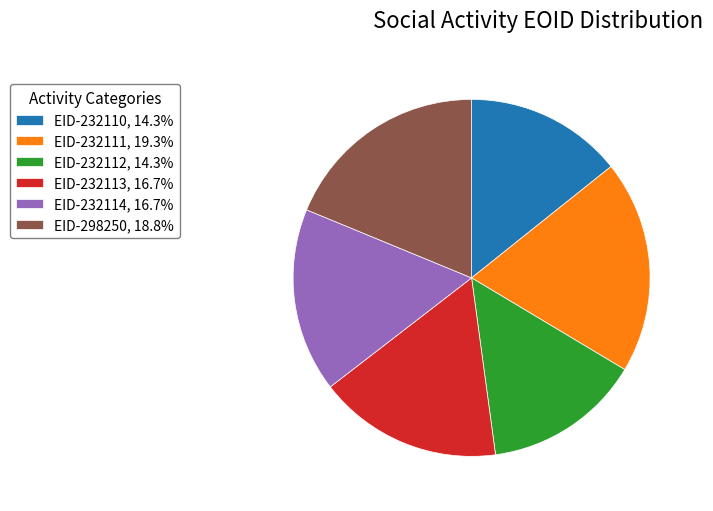

Combined, do EID-298250, 18.8% and EID-232113, 16.7% account for over 50%?

No